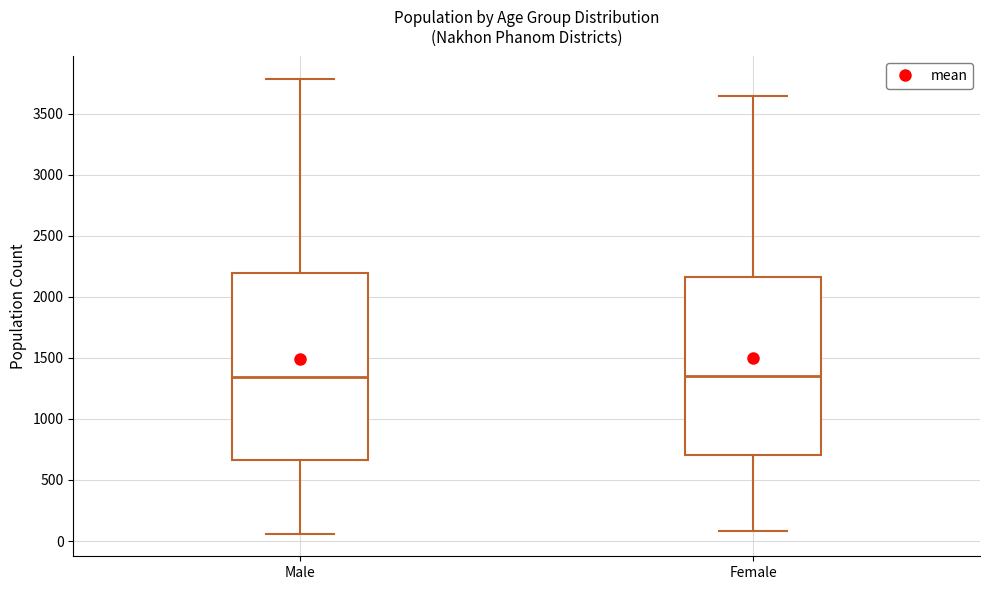

Reading left to right, read every box against the y-axis: the position of its median line, the range the box covers, and the ends of its whiskers. The values are not printed on the chart, so give them approximately, as read against the axis.

Male: median 1350, box 650 to 2200, whiskers 50 to 3800
Female: median 1350, box 700 to 2150, whiskers 100 to 3650